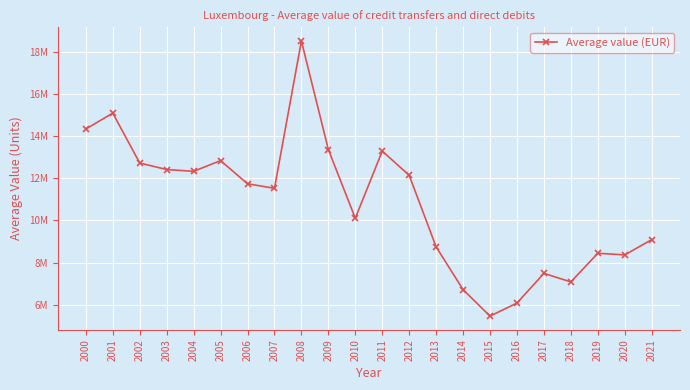

List the labels in order of value, largest first.

2008, 2001, 2000, 2009, 2011, 2005, 2002, 2003, 2004, 2012, 2006, 2007, 2010, 2021, 2013, 2019, 2020, 2017, 2018, 2014, 2016, 2015